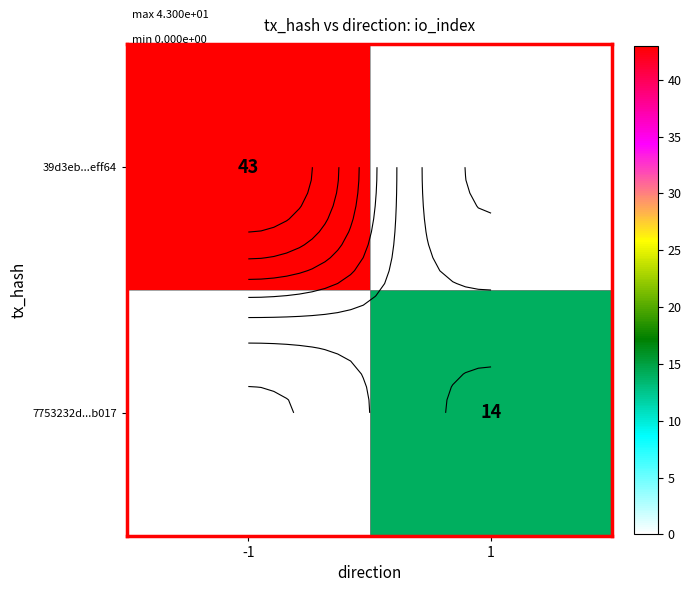

What is the total value across all series at 1?

14